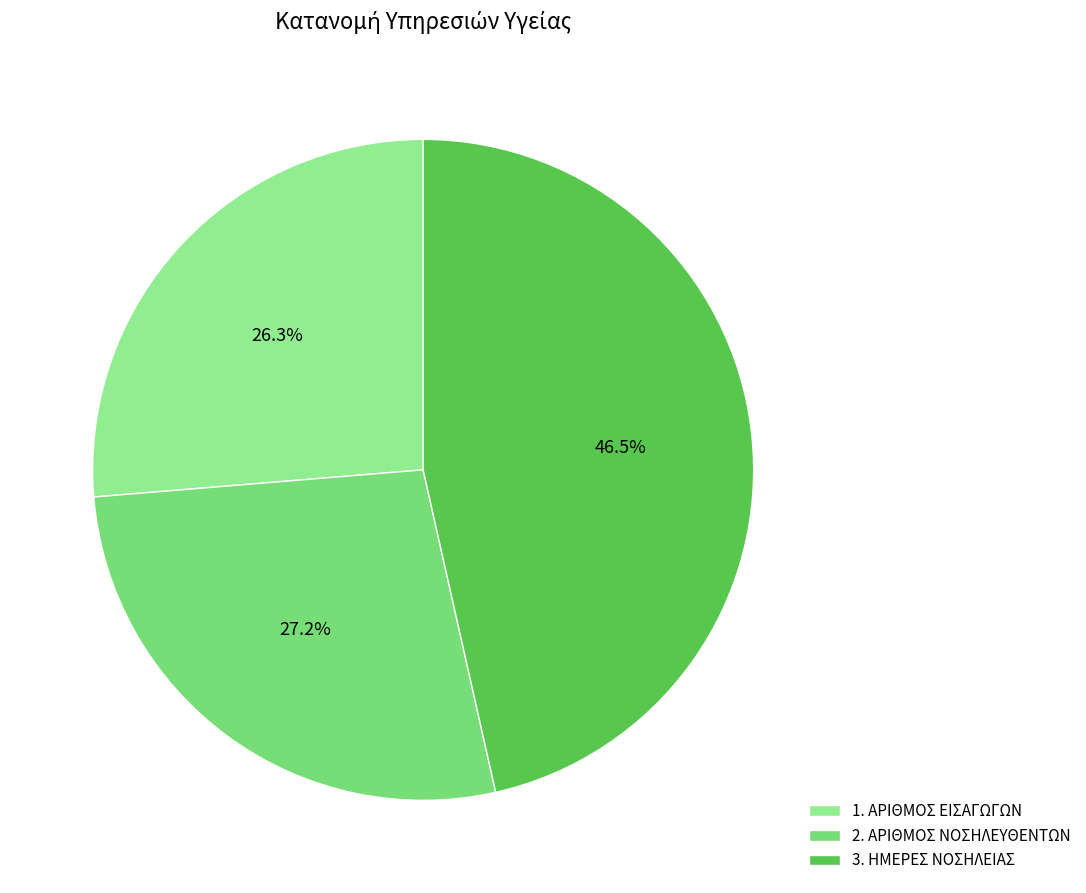

To the nearest percent, what portion does 1. ΑΡΙΘΜΟΣ ΕΙΣΑΓΩΓΩΝ represent?

26%